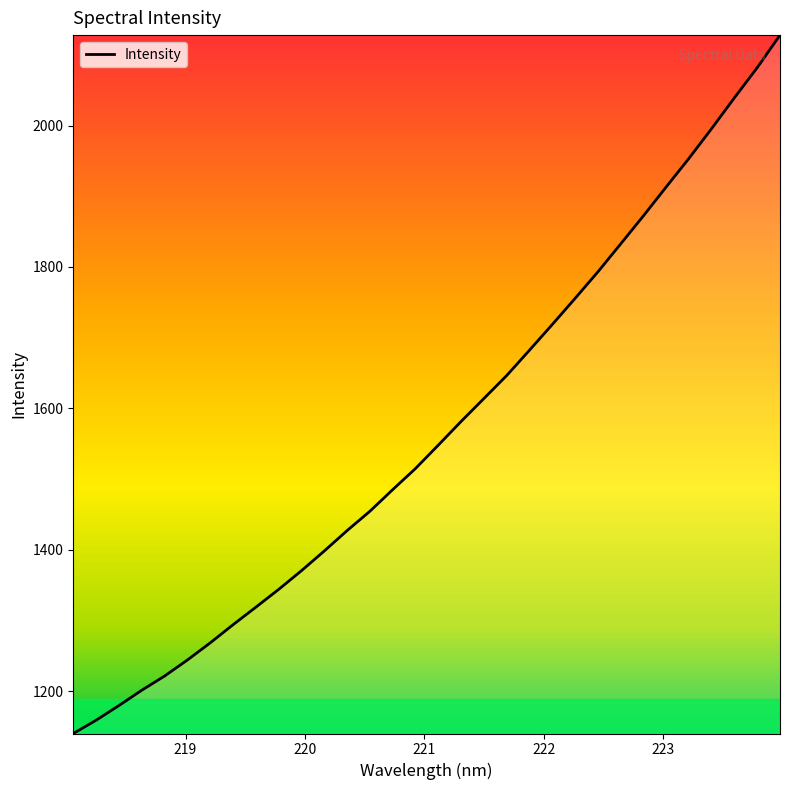

What is the smallest value displayed?

1139.9